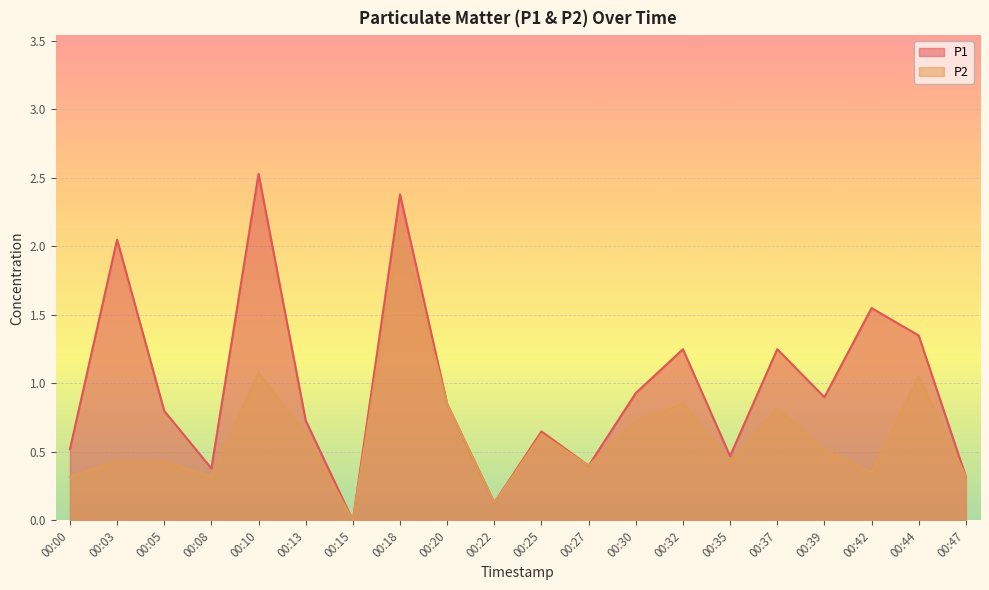

At 00:22, list the series in order from largest to smallest.

P1, P2